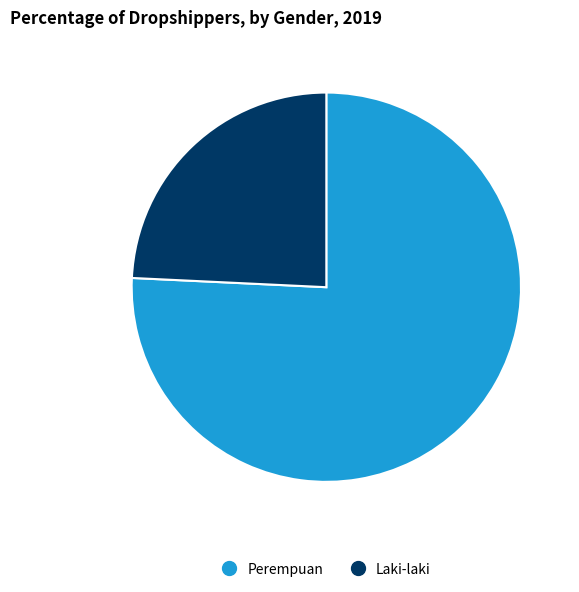

Combined, do Laki-laki and Perempuan account for over 50%?

Yes